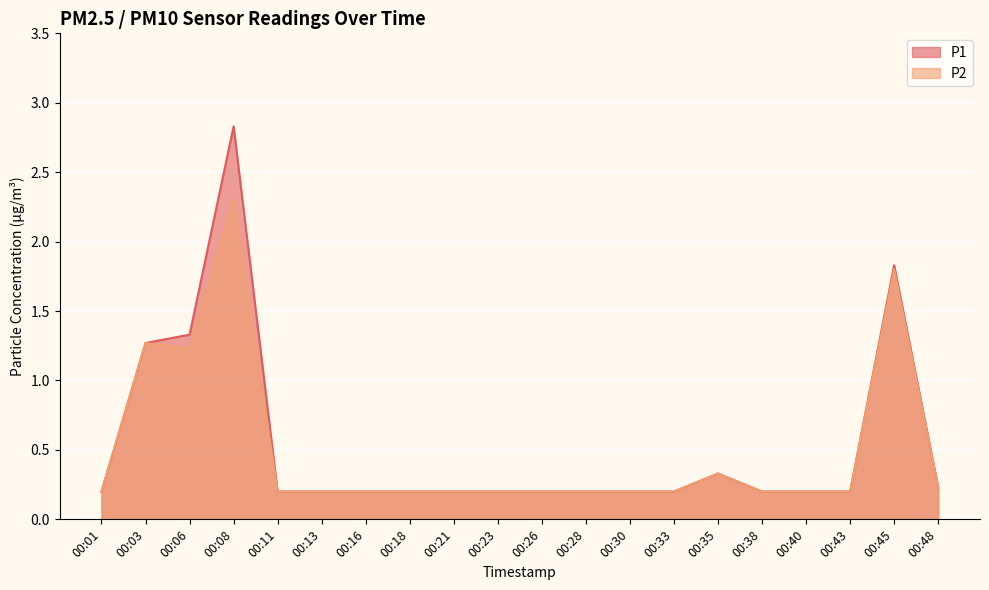

True or false: P1 and P2 intersect in this chart.

False